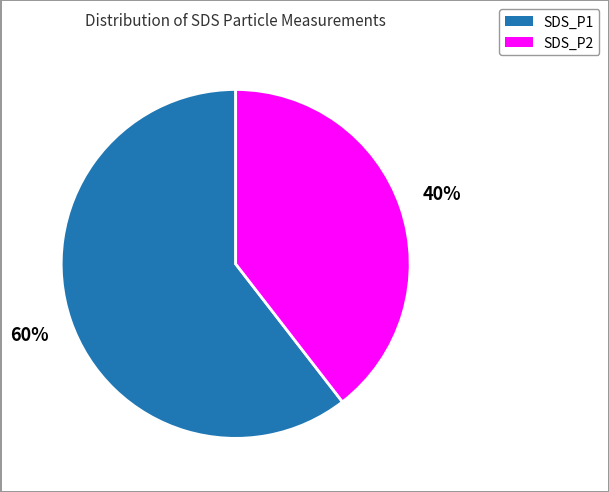

To the nearest percent, what is the combined percentage of SDS_P1 and SDS_P2?

100%